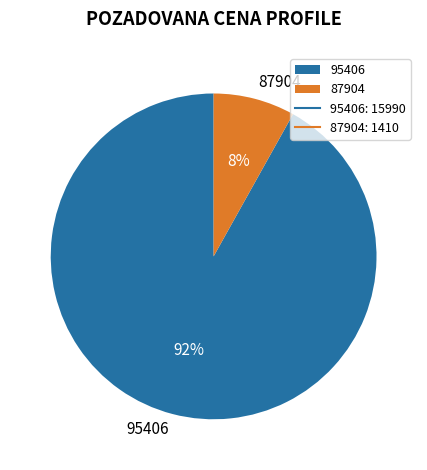

To the nearest percent, what percentage of the pie is 95406?

92%